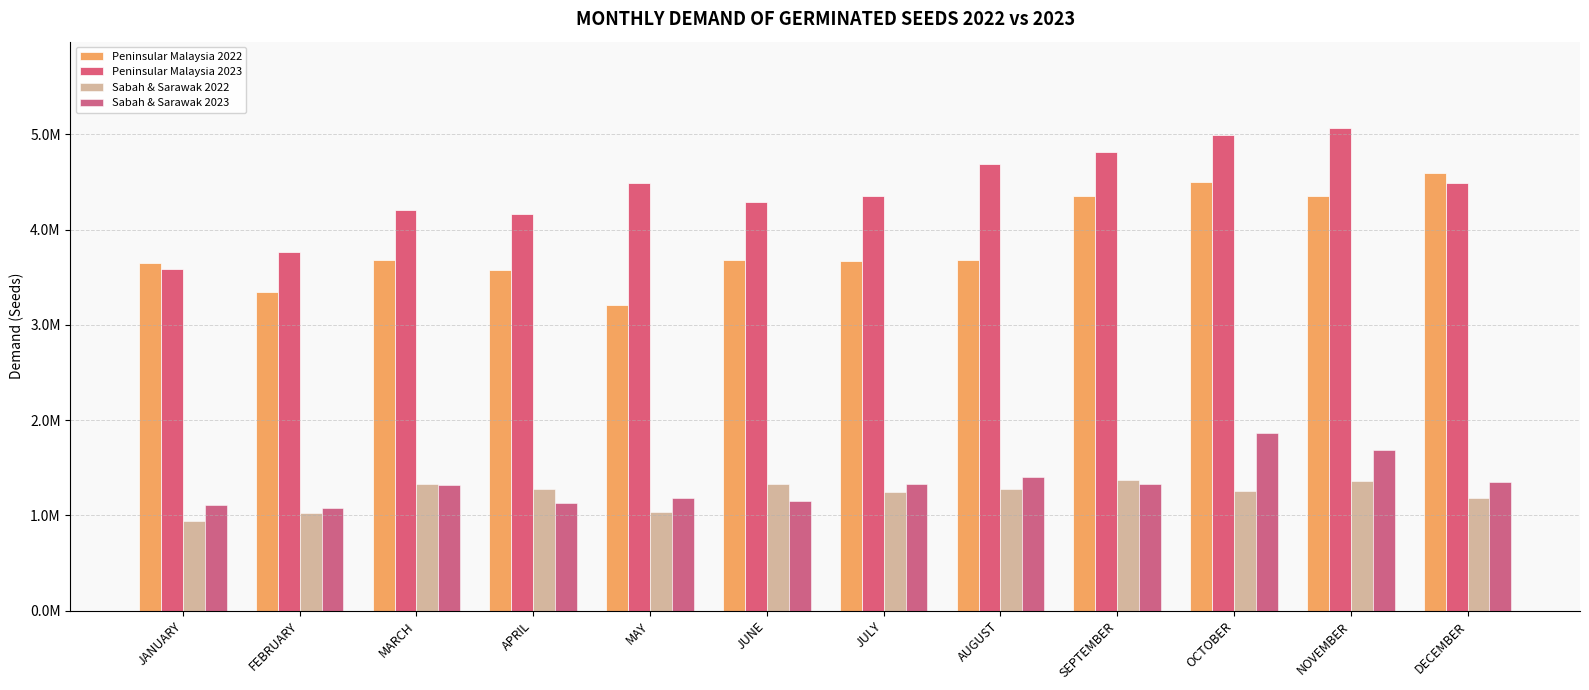

What is the label of the 4th bar from the right?

SEPTEMBER